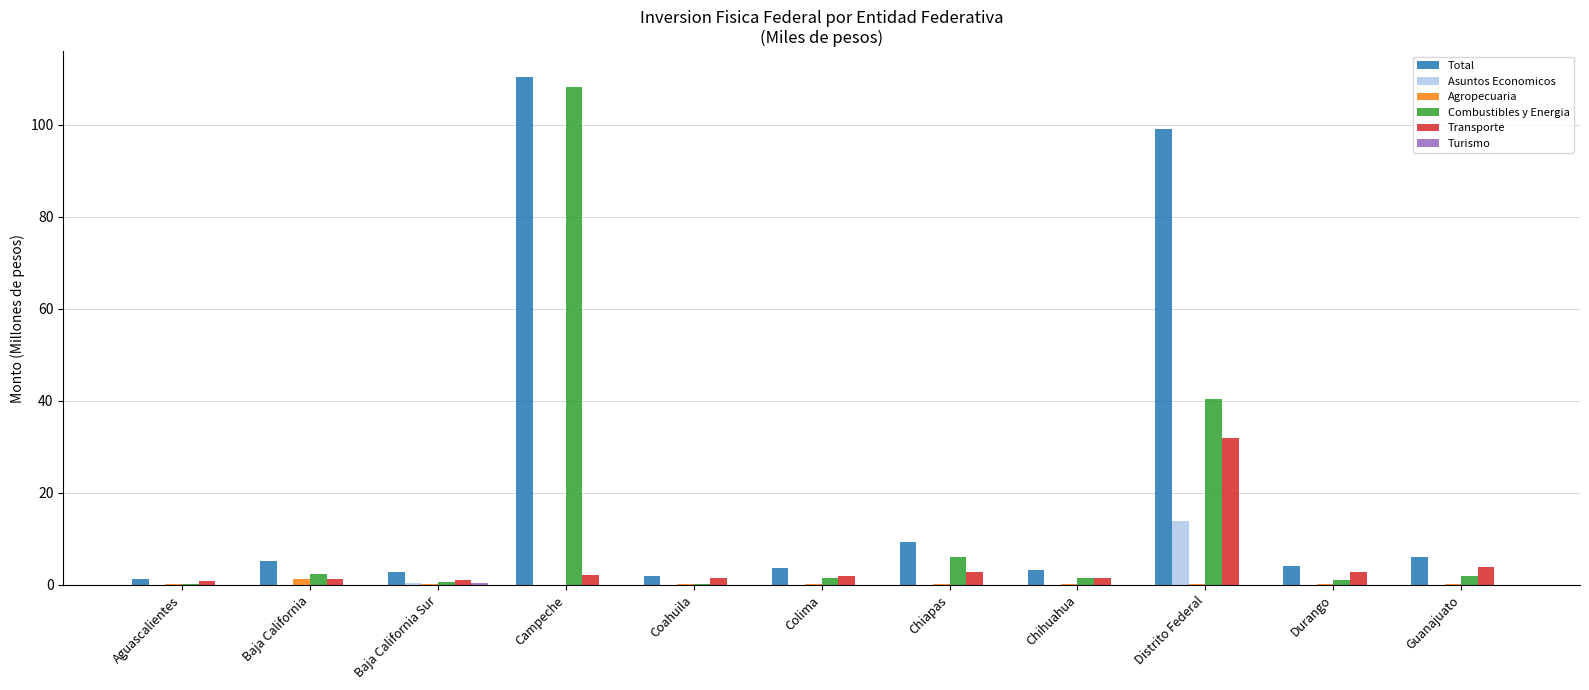

What is the approximate value of Total at Campeche?

110.5